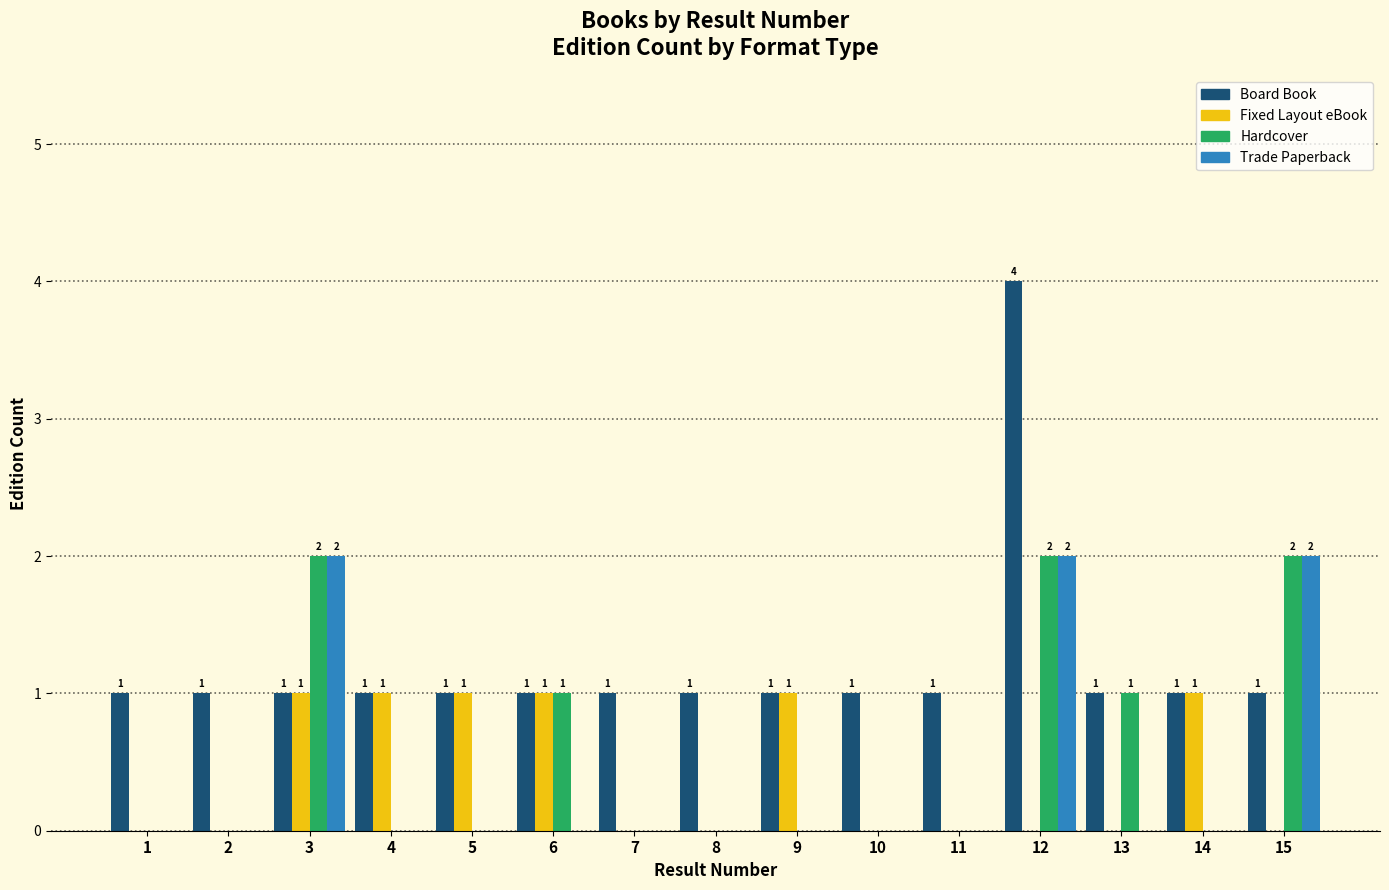

At which category is the sum across all series the highest?

12